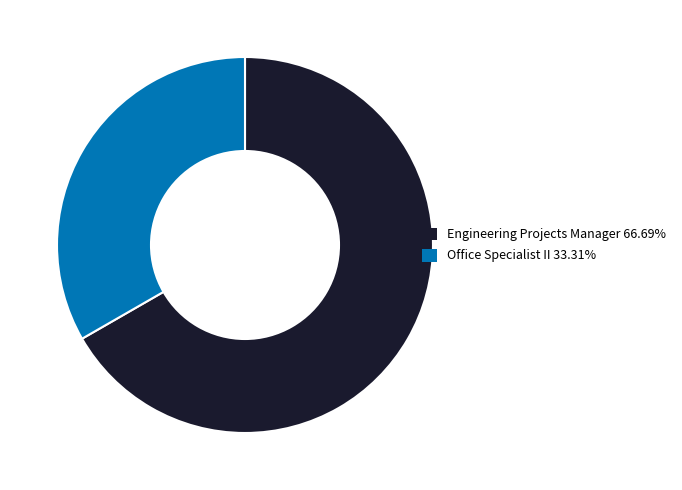

Combined, do Engineering Projects Manager 66.69% and Office Specialist II 33.31% account for over 50%?

Yes